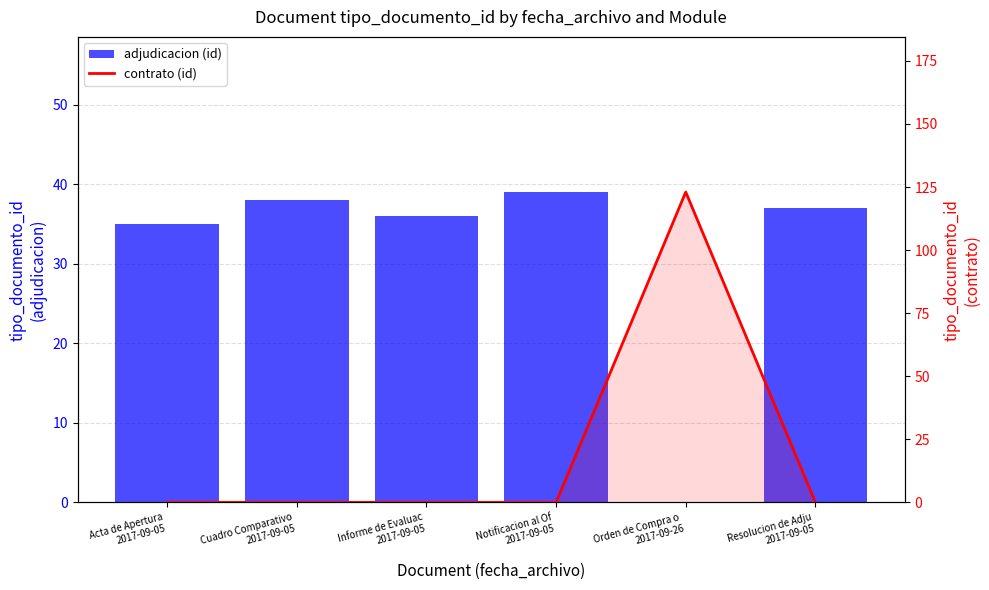

What is the spread (max minus min) of values at Orden de Compra o 
2017-09-26?

123